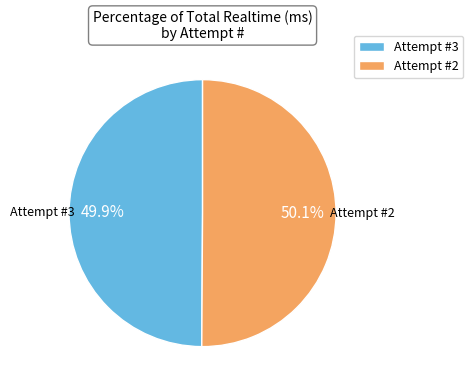

Is there any slice that represents more than half of the pie?

Yes